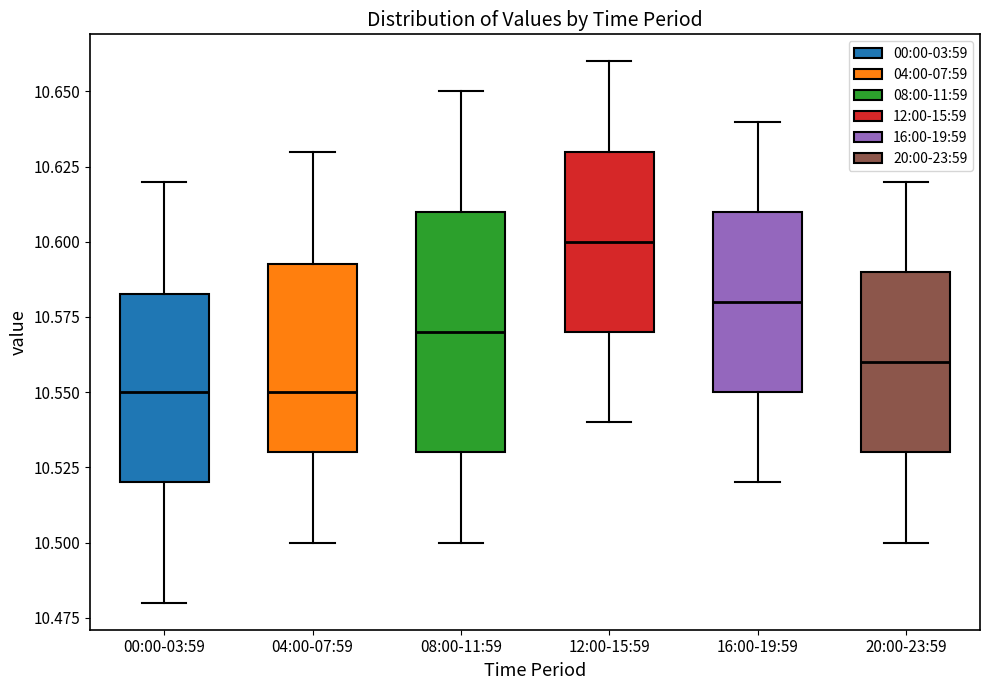

Comparing the boxes themselves (not the whiskers), which one is the tallest?

08:00-11:59